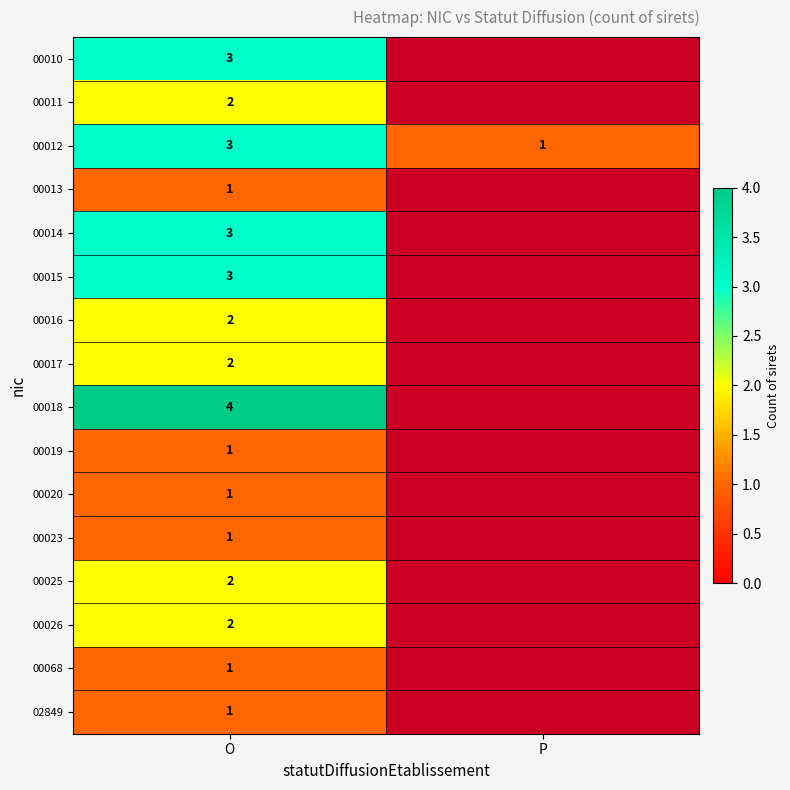

What is the smallest value displayed?

1.0